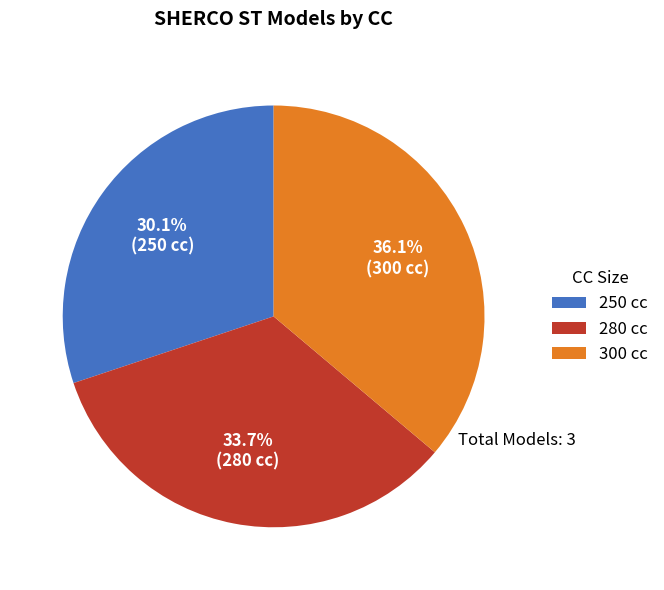

What percentage is the 250 slice, to the nearest percent?

30%